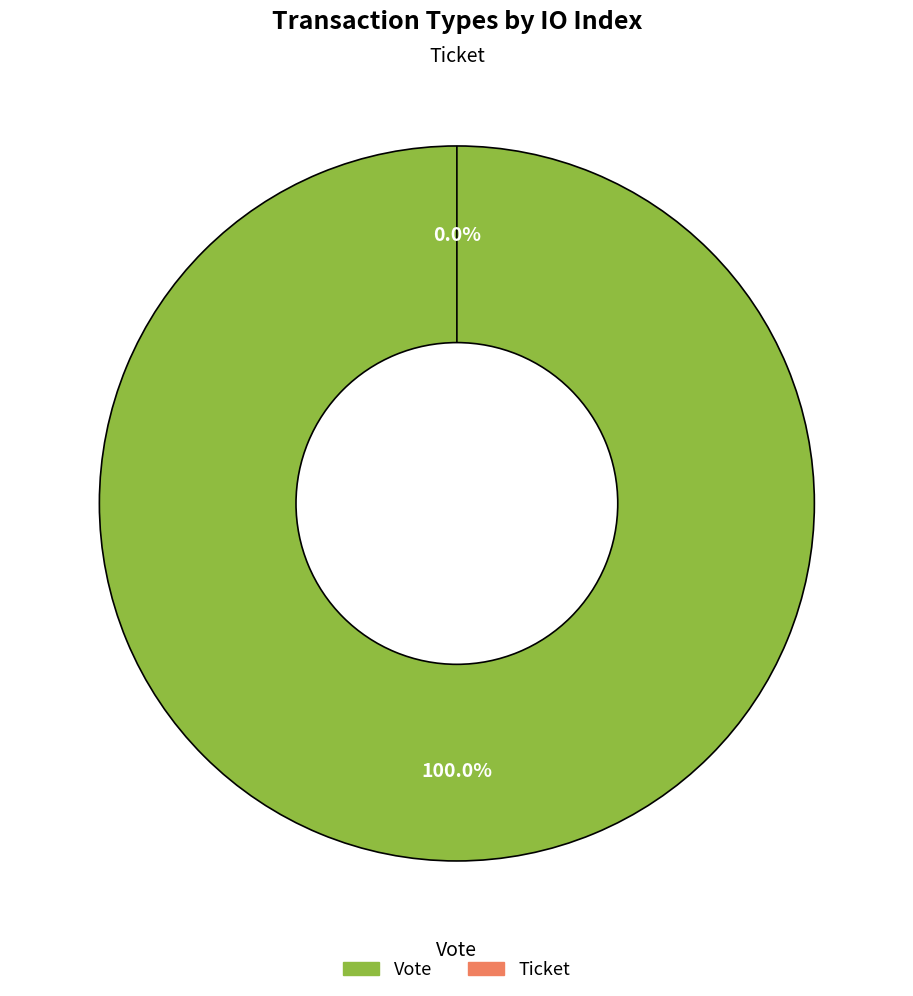

Does any single category account for the majority?

Yes